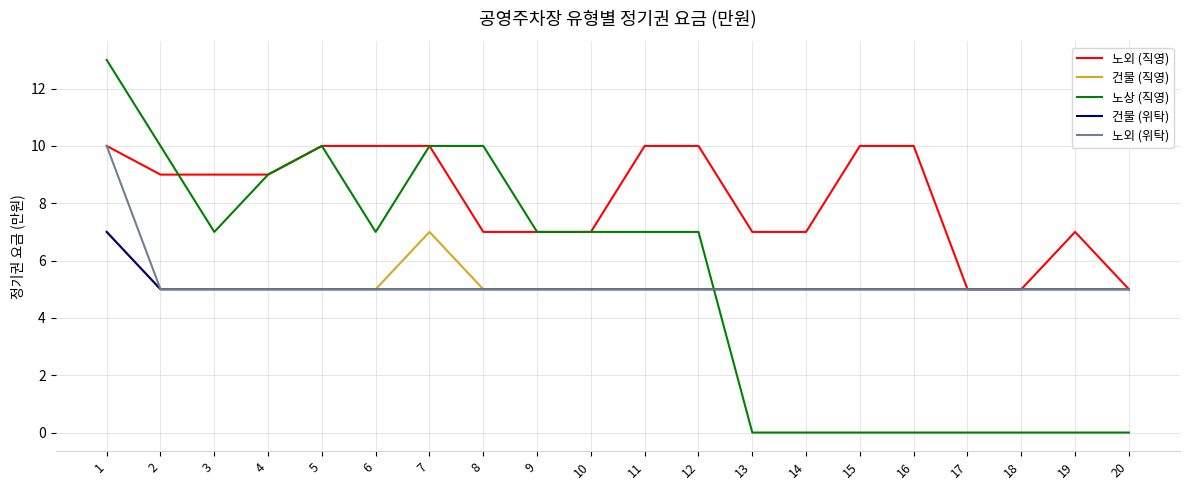

What value does the 건물 (위탁) series have at 20?

5